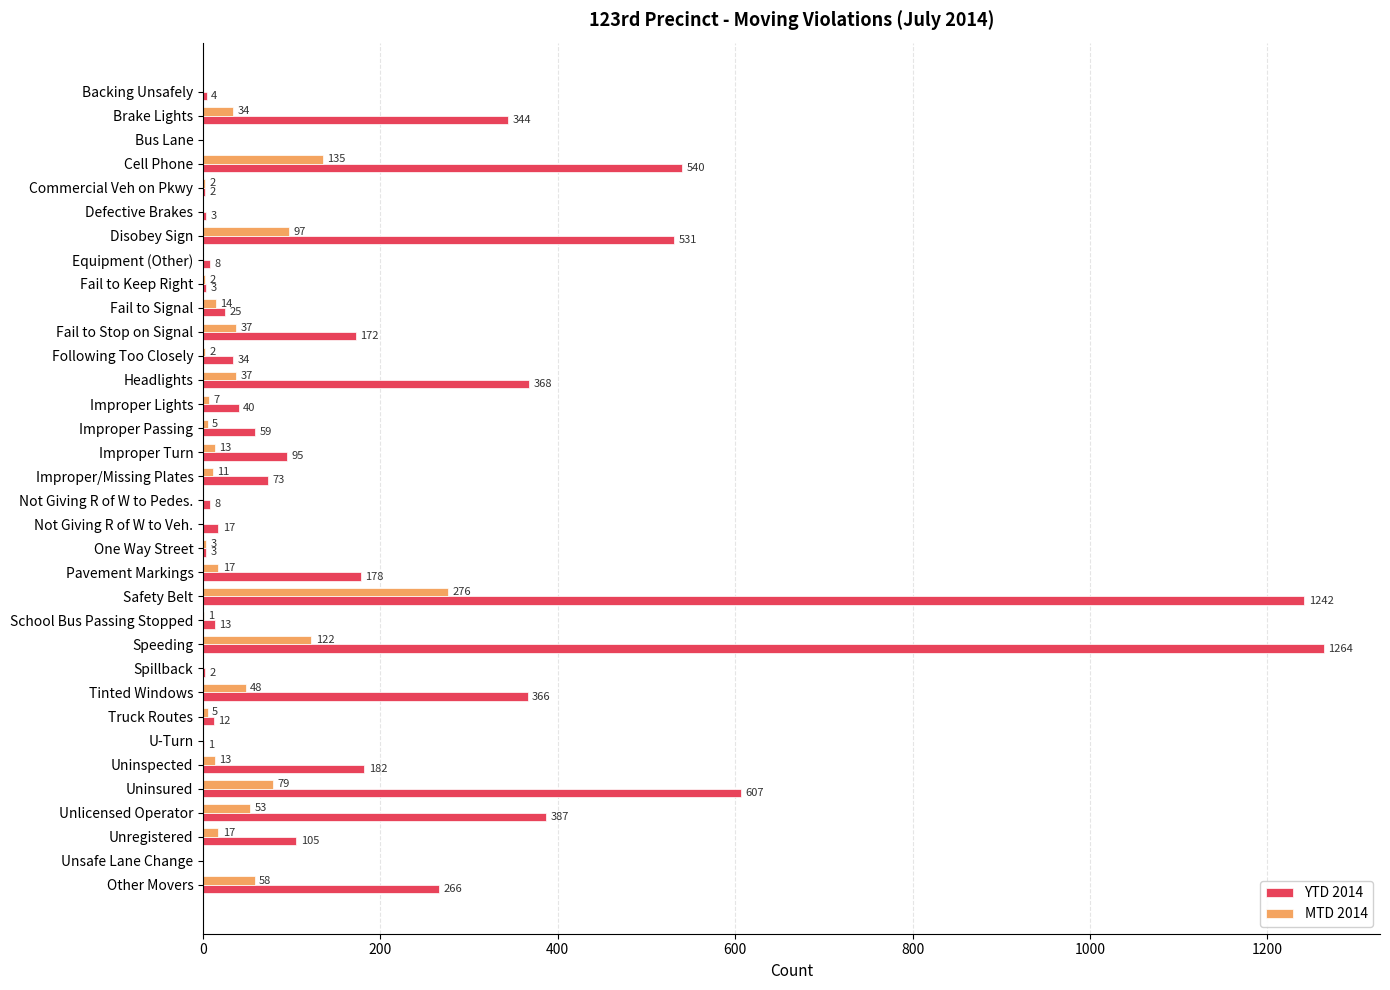

Which series changed the most between Improper Passing and Tinted Windows?

YTD 2014